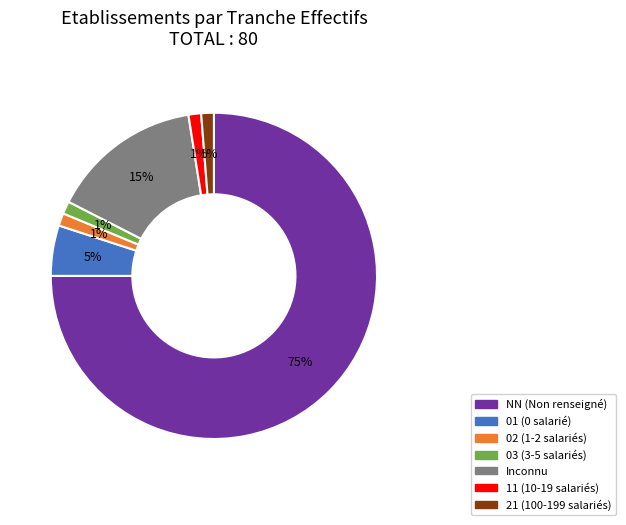

How many segments does this pie chart have?

7